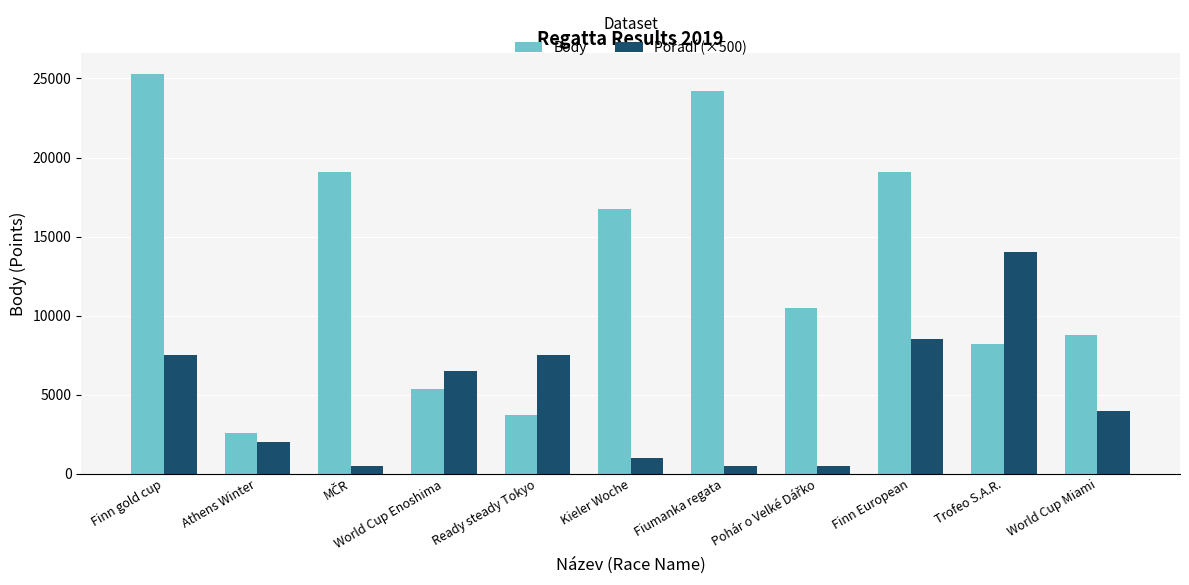

What is the total value across all series at Ready steady Tokyo?

11243